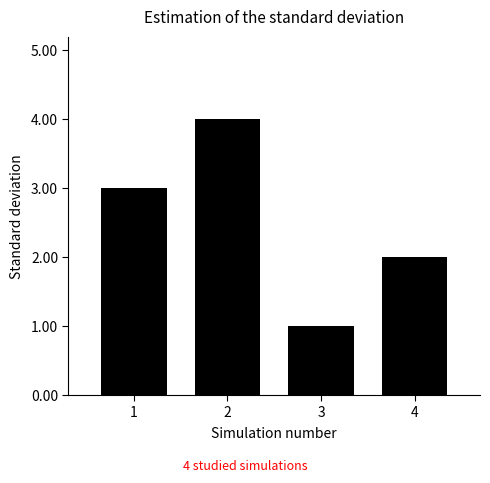

Is it true that the value at 3 is 1?

True